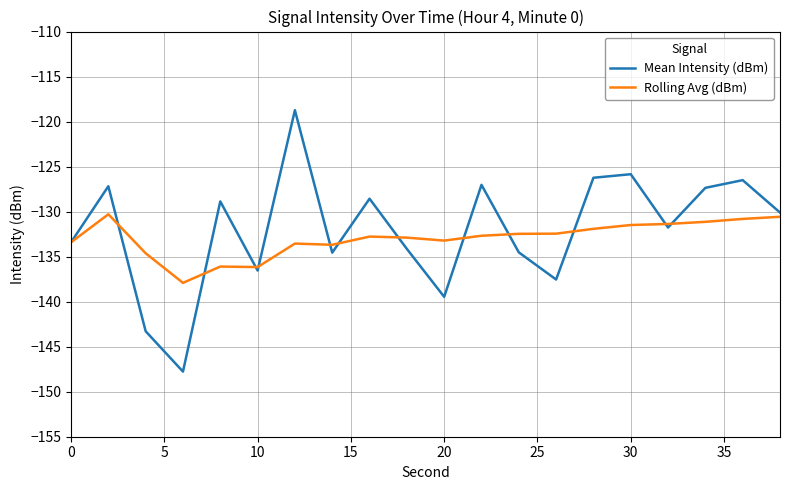

What is the highest value of the Mean Intensity (dBm) series?

-118.7